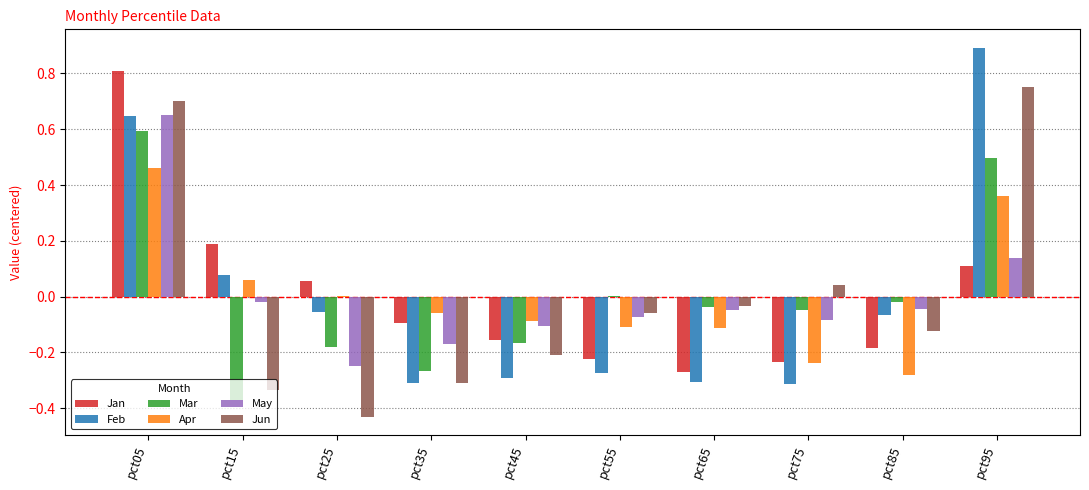

At which category is the sum across all series the highest?

pct05